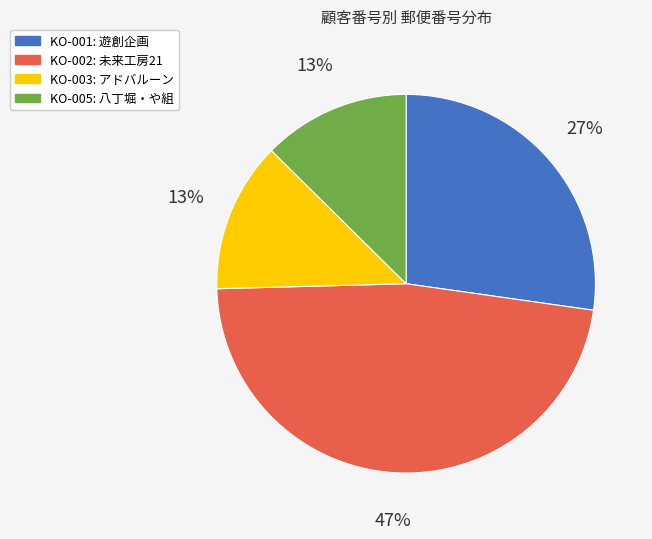

To the nearest percent, what is the combined percentage of KO-005 and KO-001?

40%